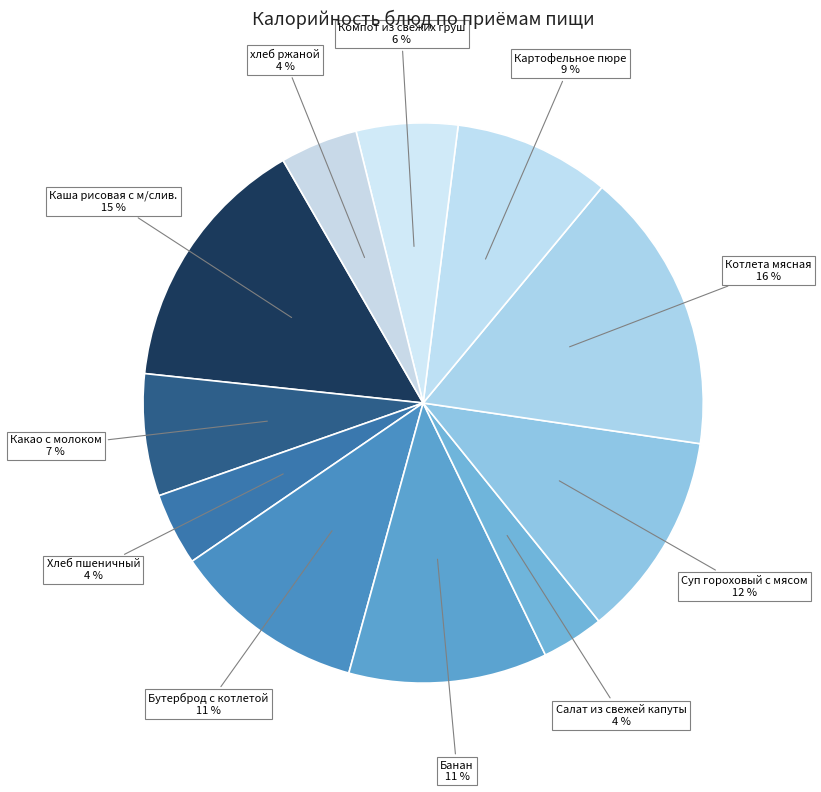

How many slices are in this pie chart?

11